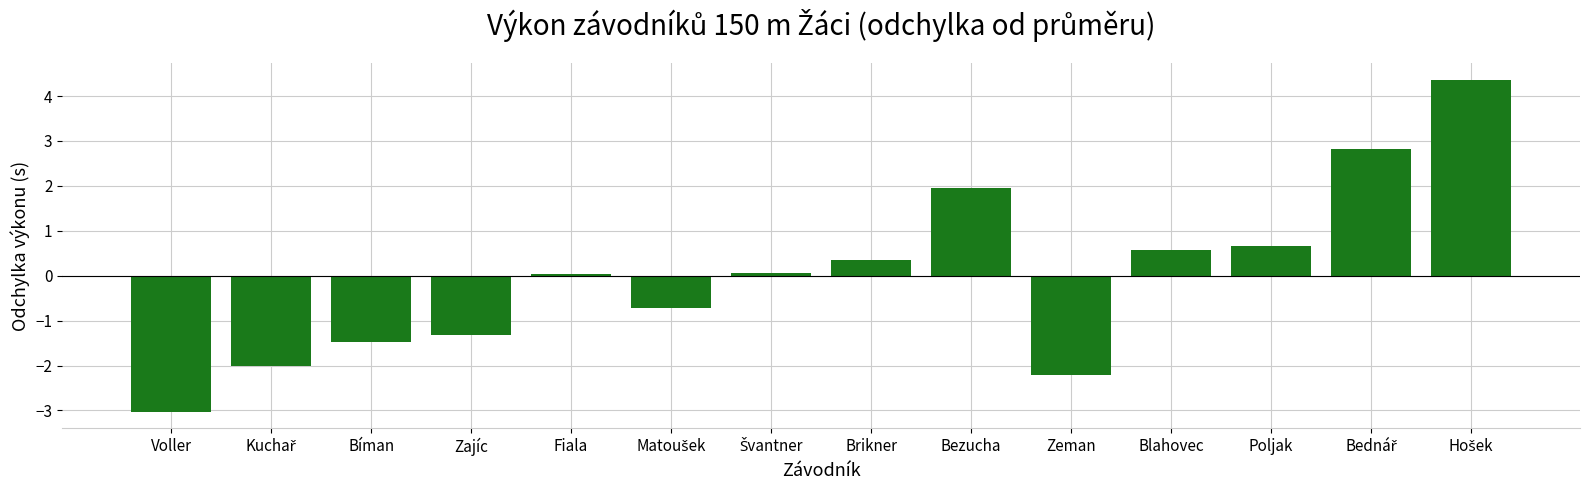

How many distinct data groups are displayed?

1